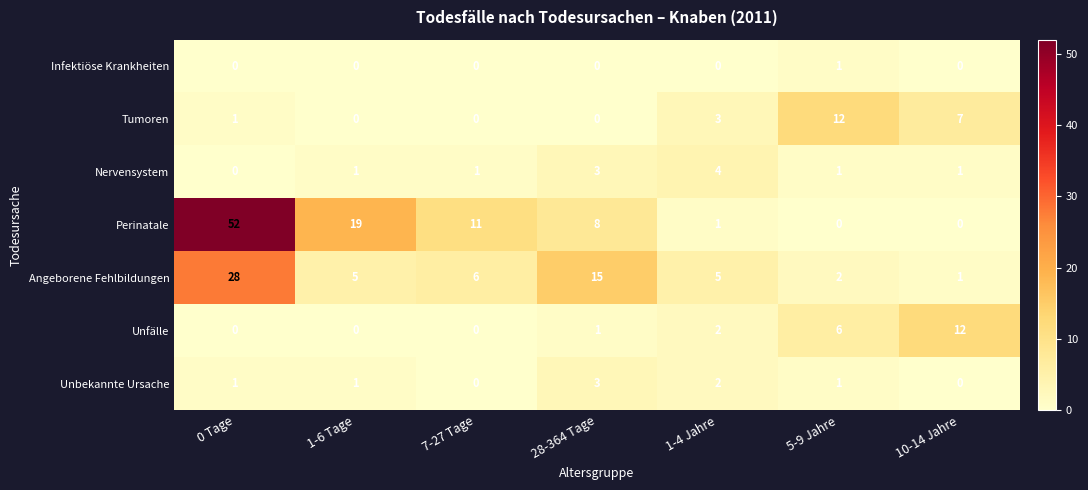

How many positive values does the Unfälle series have?

4